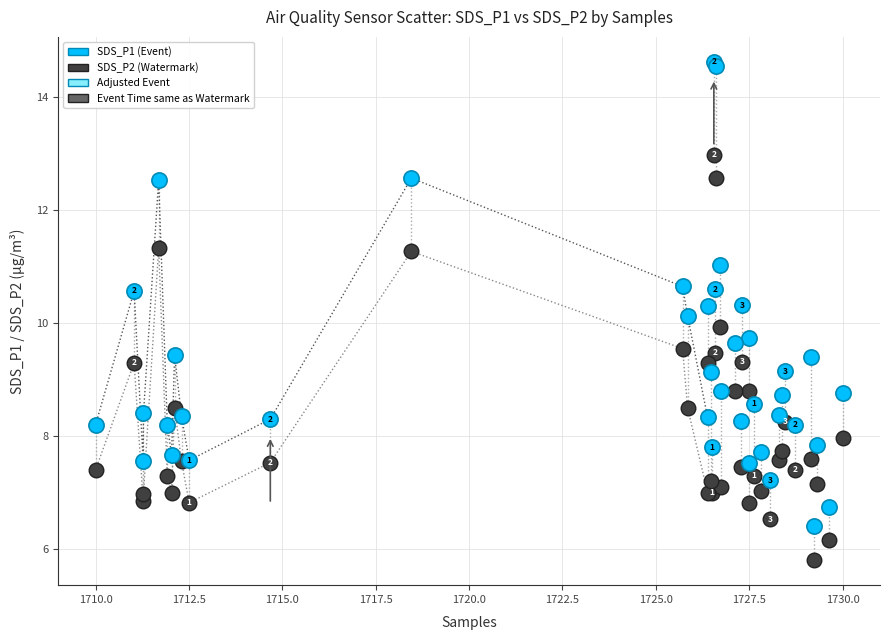

Which series contains the lowest Y value?

SDS_P2 (Watermark)